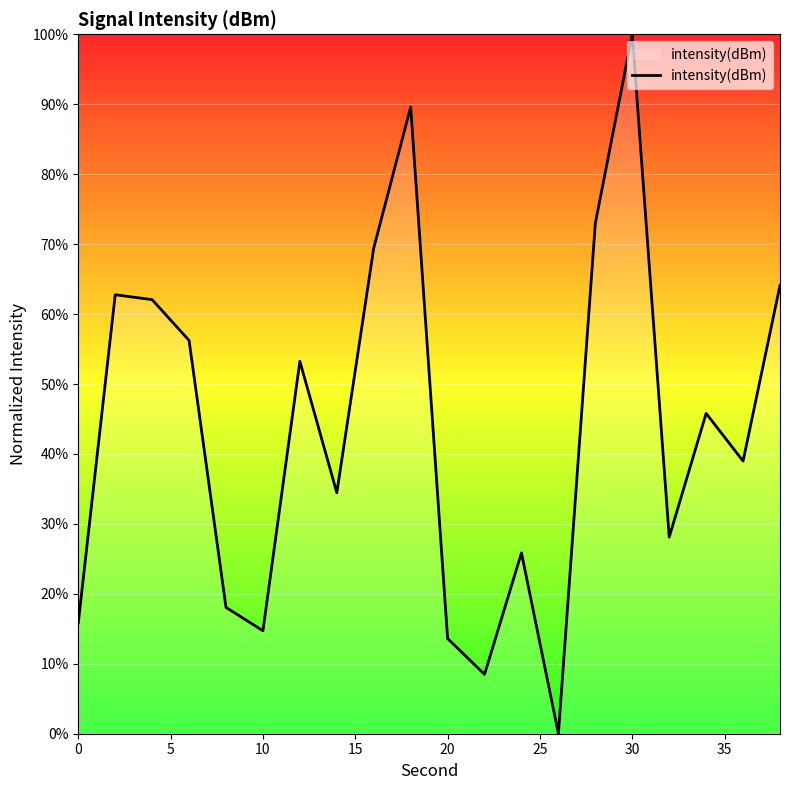

What is the difference between the maximum and minimum values?

100.0